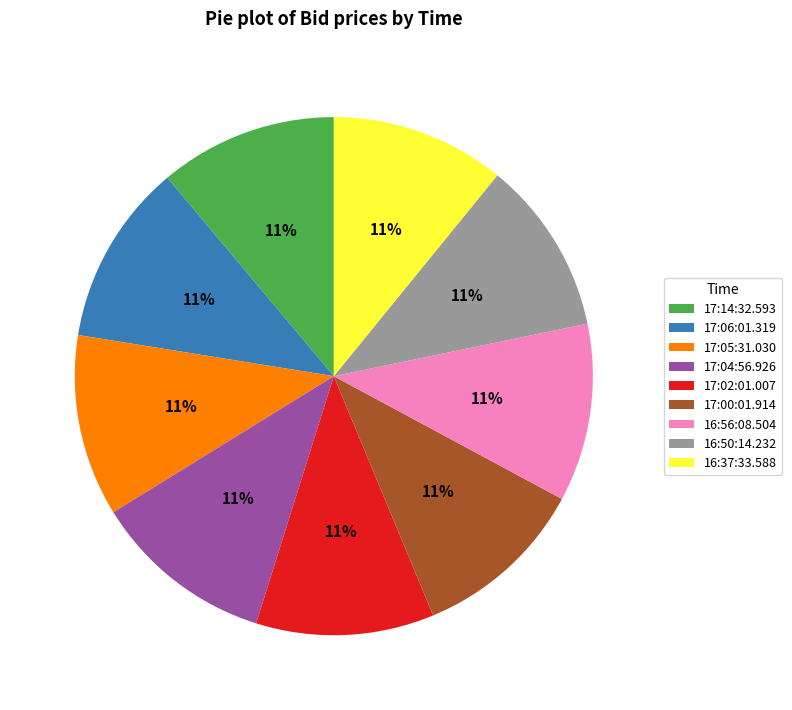

Is the sum of 17:06:01.319 and 17:00:01.914 greater than half?

No